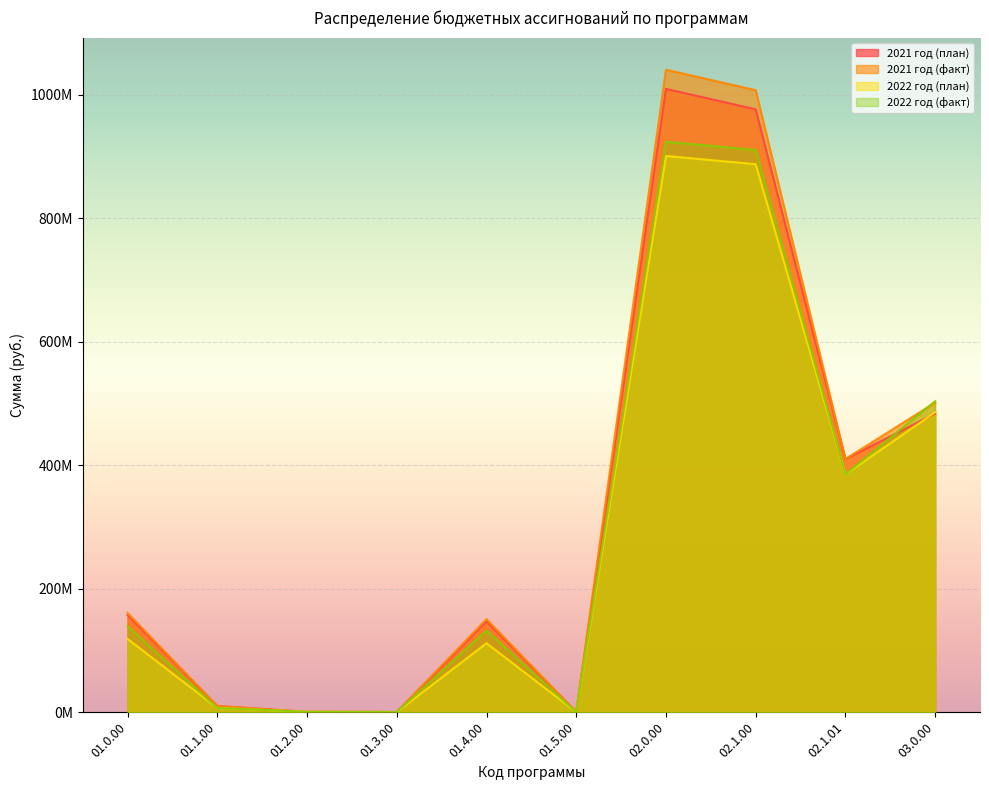

How many lines are shown in the chart?

4